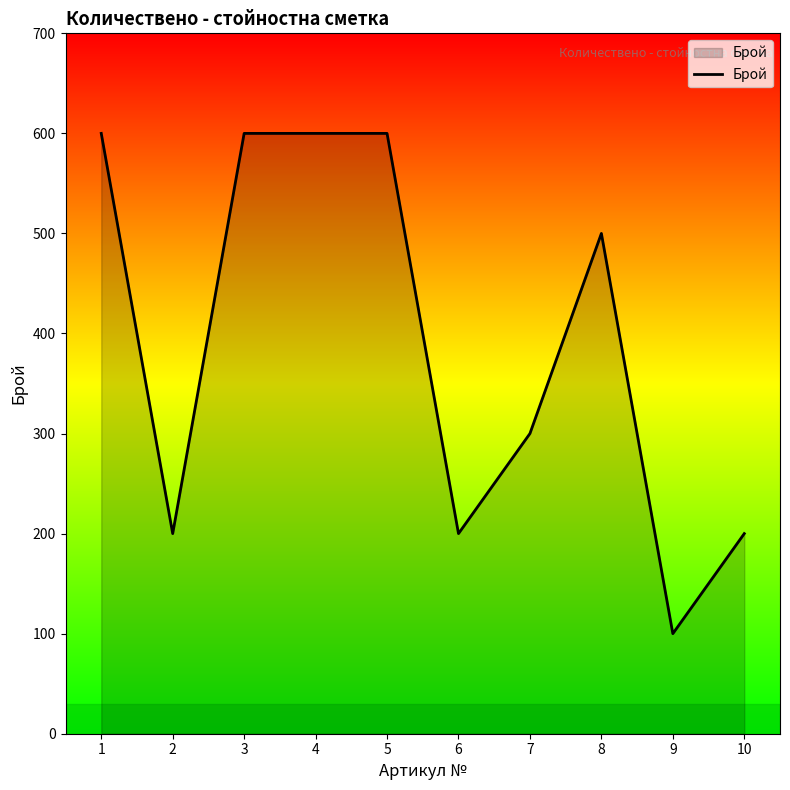

What is the average value?

390